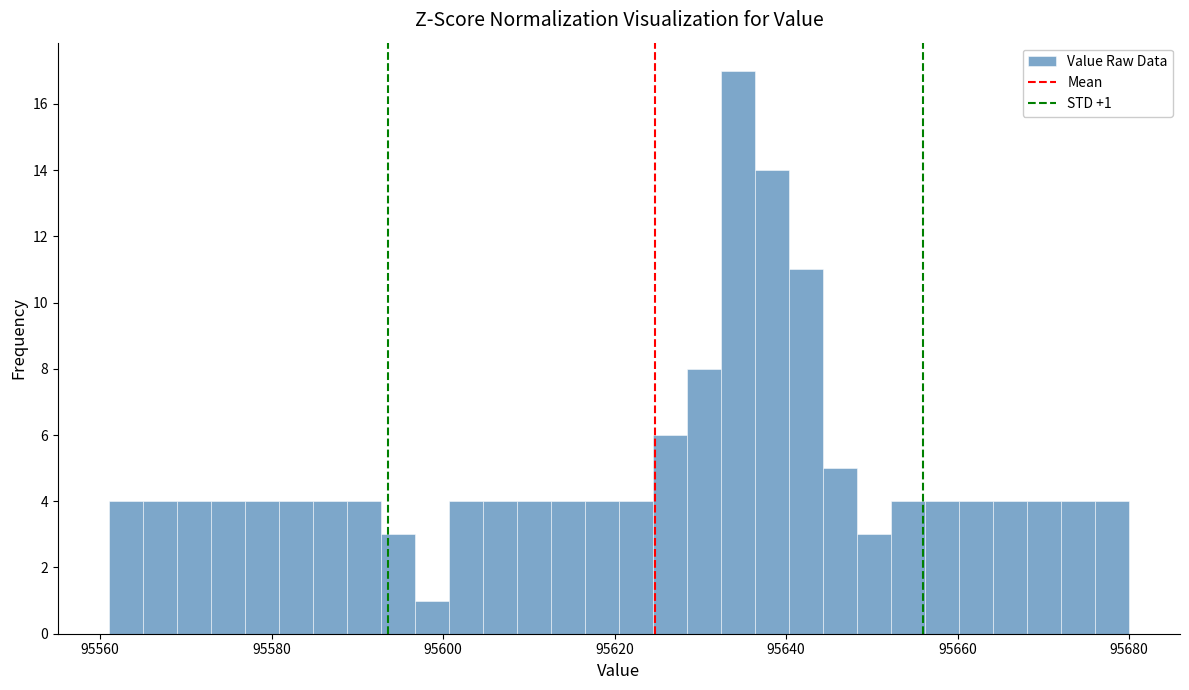

Around what value on the x-axis is the tallest bar? Give the approximate position of its centre, as read against the axis.

95634